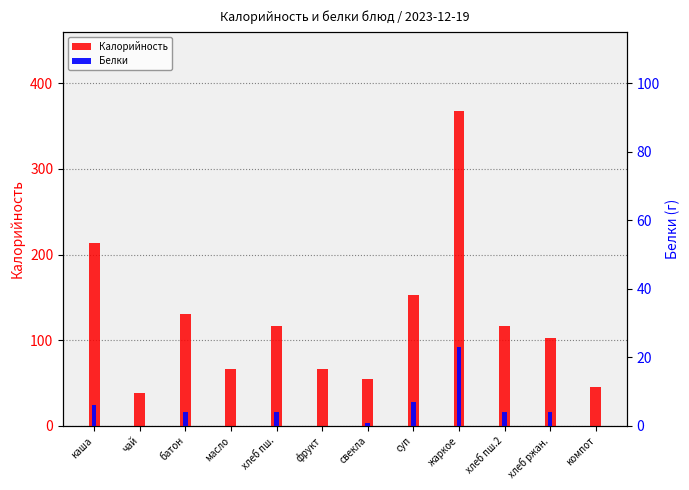

What is the average value of the Белки series?

4